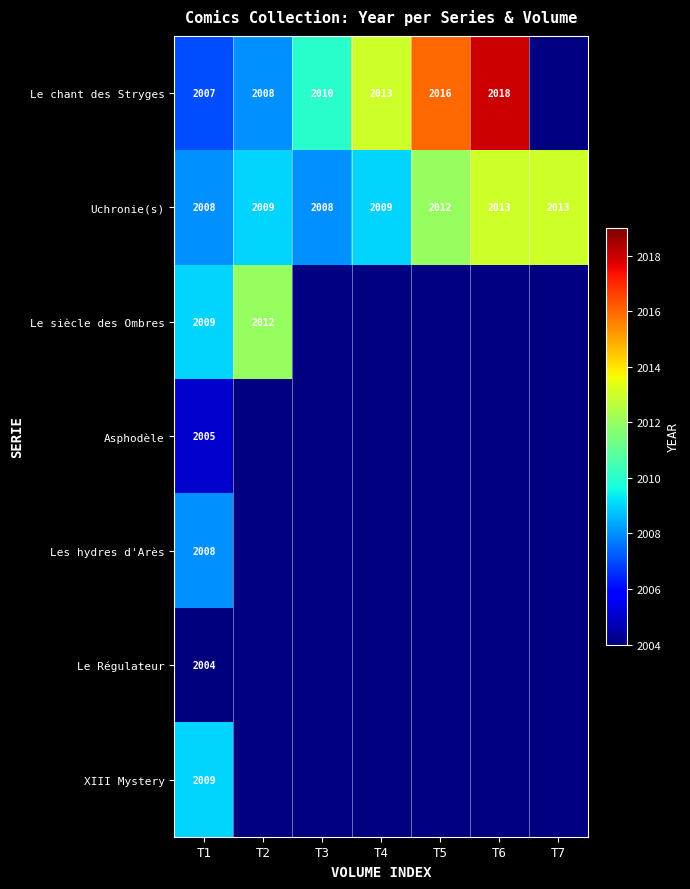

What is the spread (max minus min) of values at T2?

4.0